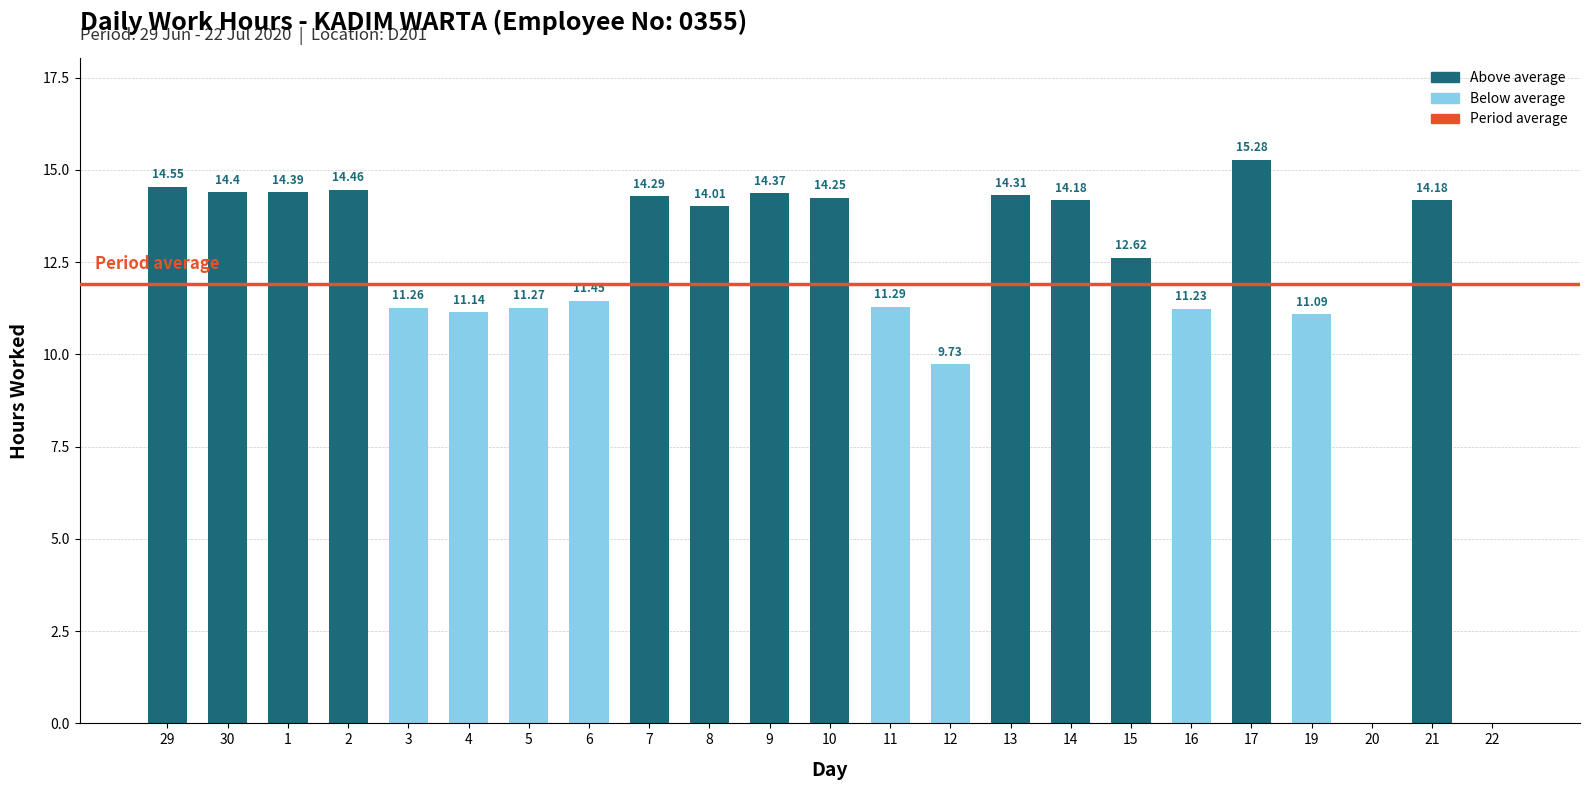

What is the change in value from 30 to 4?

-3.3